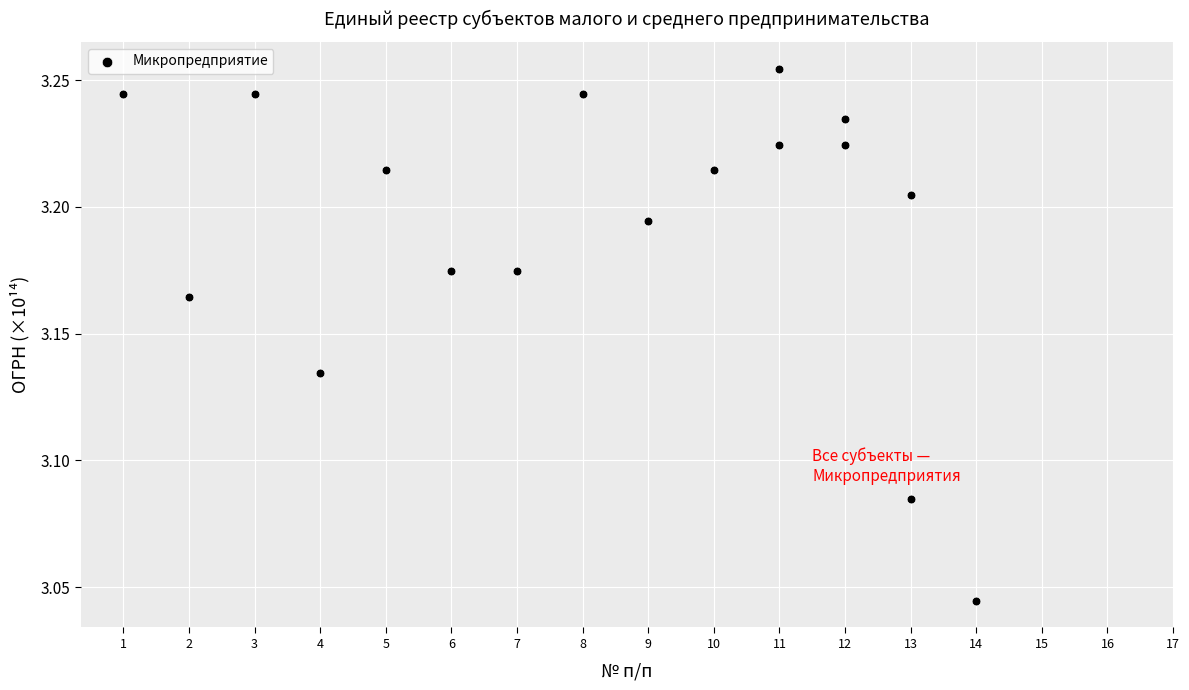

What is the range of X values (max minus min)?

13.0